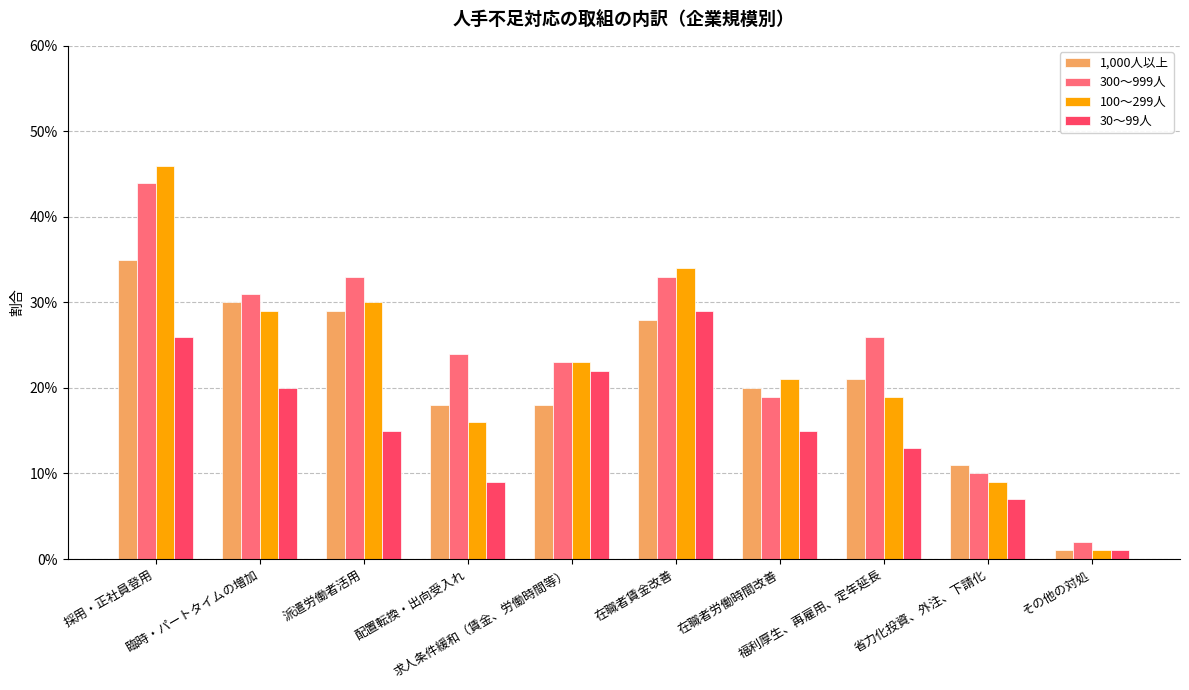

What is the approximate value of 300～999人 at 省力化投資、外注、下請化?

0.1